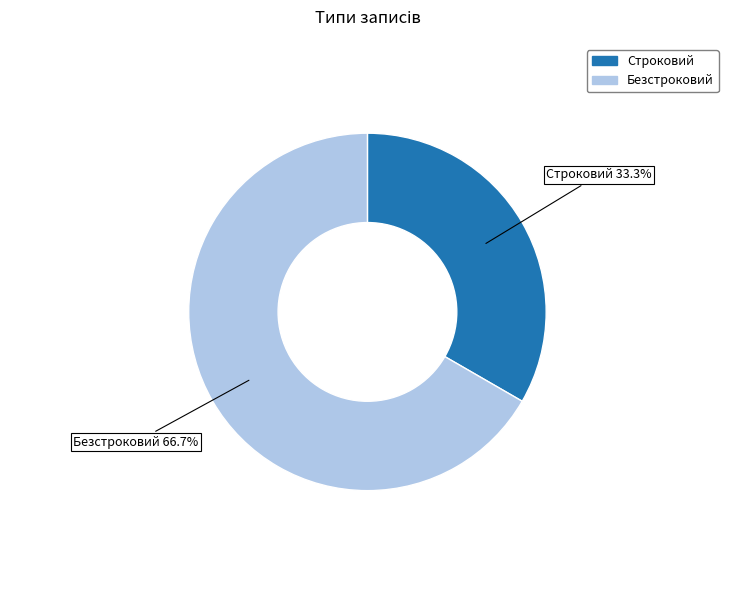

To the nearest percent, what percentage of the pie is Безстроковий?

67%